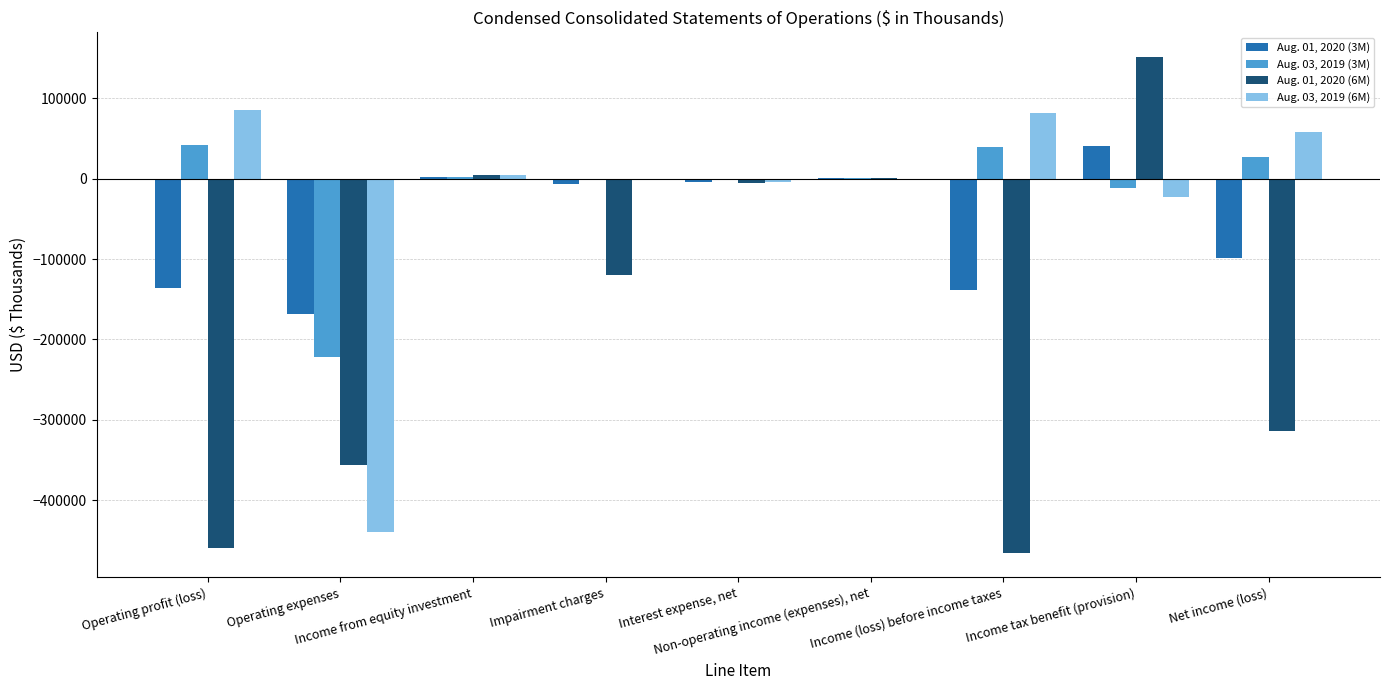

At which category is the sum across all series the highest?

Income tax benefit (provision)